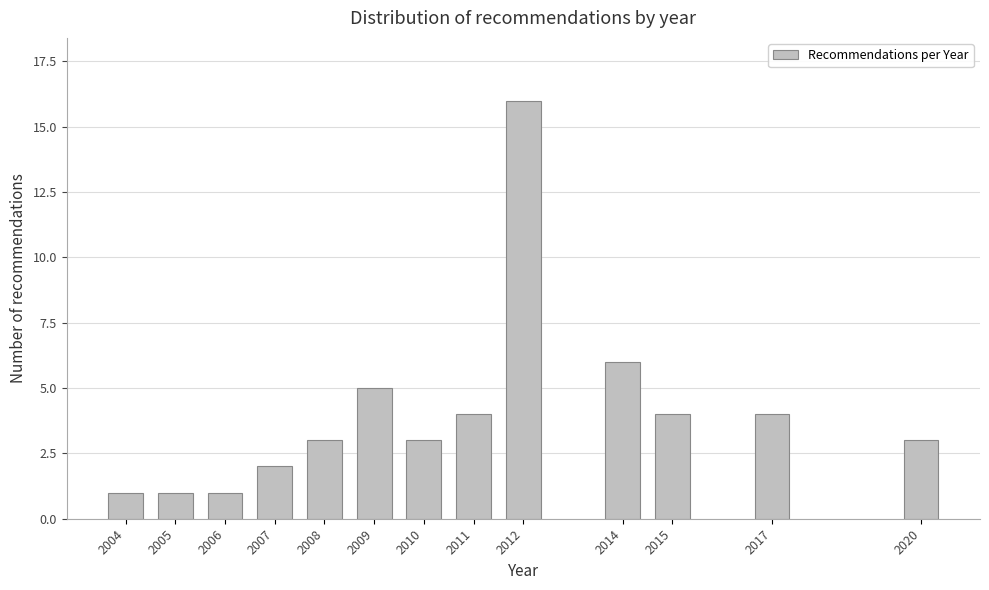

Reading left to right, what are all the values shown in this chart?

2004=1	2005=1	2006=1	2007=2	2008=3	2009=5	2010=3	2011=4	2012=16	2014=6	2015=4	2017=4	2020=3